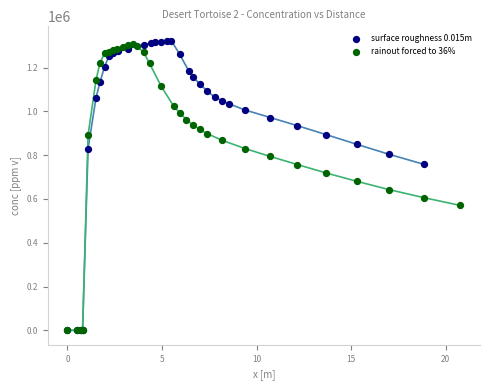

Which series has the widest spread of Y values?

surface roughness 0.015m